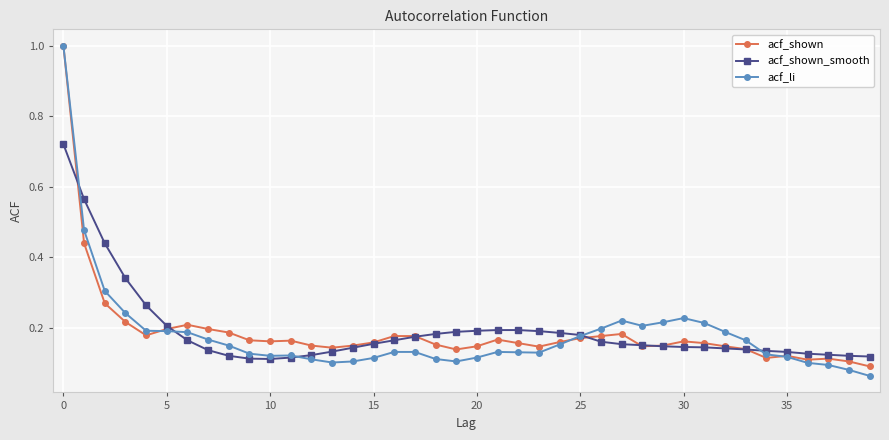

True or false: acf_li has more than 2 interior local peaks.

True